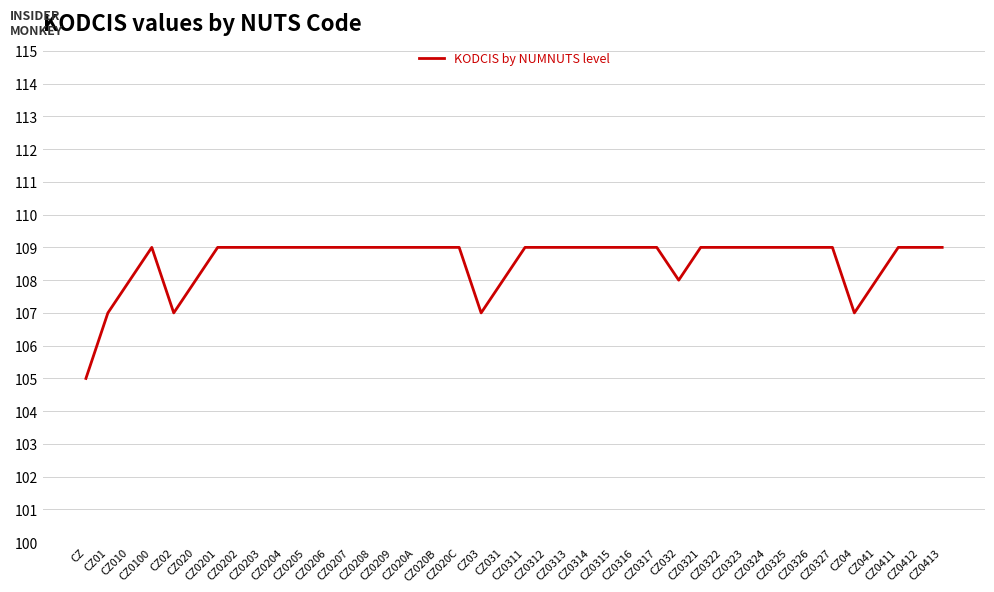

The chart shows a value of 108 at CZ031. True or false?

True